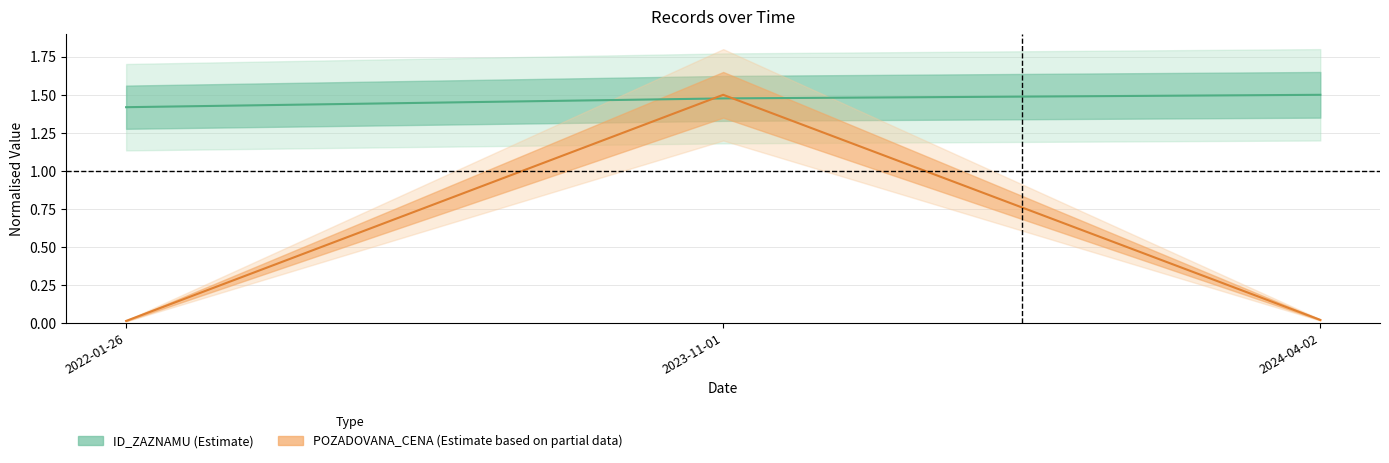

What position from the left is 2022-01-26?

1